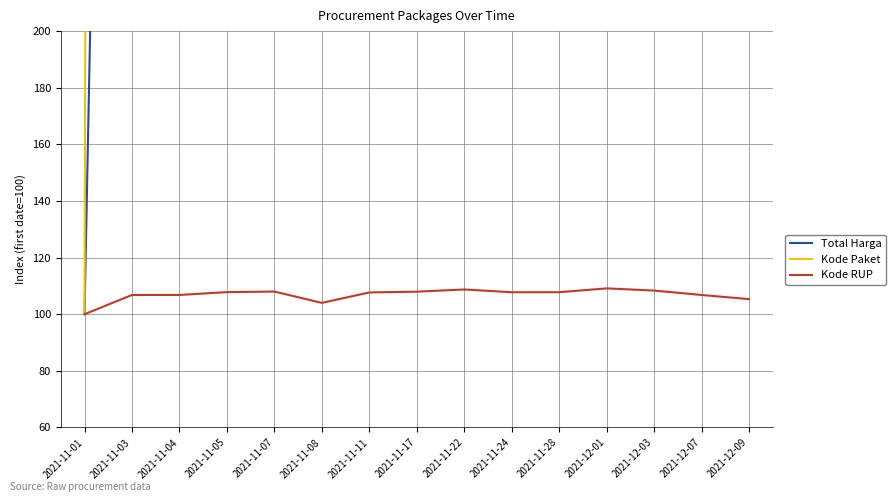

How many distinct data groups are displayed?

3